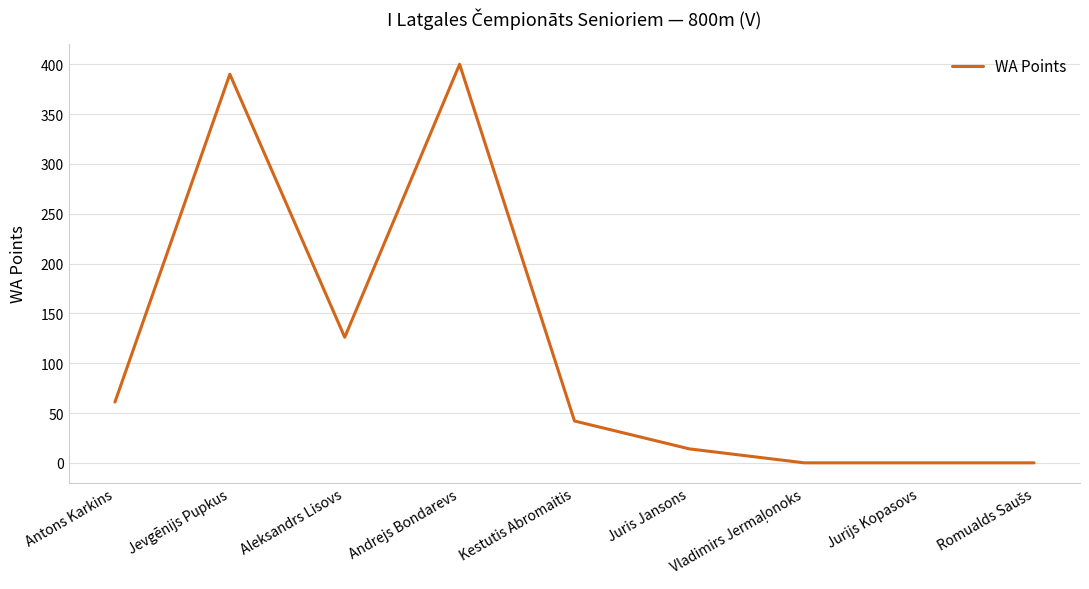

True or false: the data has more than 0 interior local peaks.

True